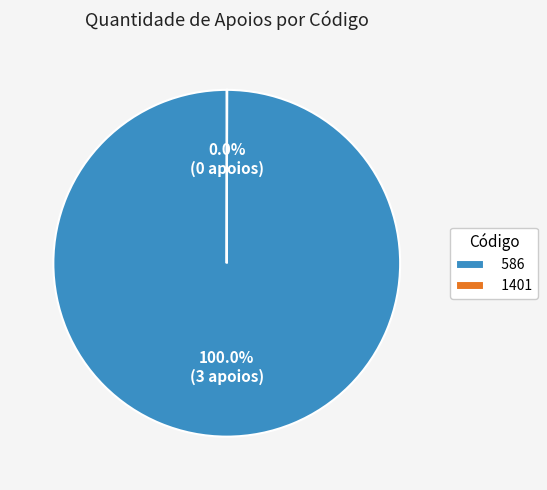

Is there a majority slice in this chart?

Yes